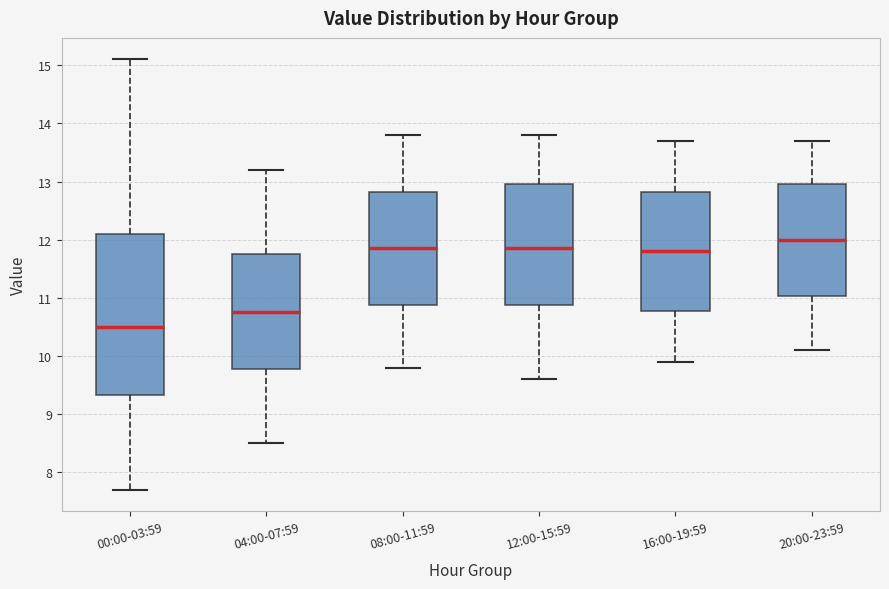

Reading left to right, read every box against the y-axis: the position of its median line, the range the box covers, and the ends of its whiskers. The values are not printed on the chart, so give them approximately, as read against the axis.

00:00-03:59: median 10.5, box 9.3 to 12.1, whiskers 7.7 to 15.1
04:00-07:59: median 10.8, box 9.8 to 11.8, whiskers 8.5 to 13.2
08:00-11:59: median 11.9, box 10.9 to 12.8, whiskers 9.8 to 13.8
12:00-15:59: median 11.9, box 10.9 to 13.0, whiskers 9.6 to 13.8
16:00-19:59: median 11.8, box 10.8 to 12.8, whiskers 9.9 to 13.7
20:00-23:59: median 12.0, box 11.0 to 13.0, whiskers 10.1 to 13.7